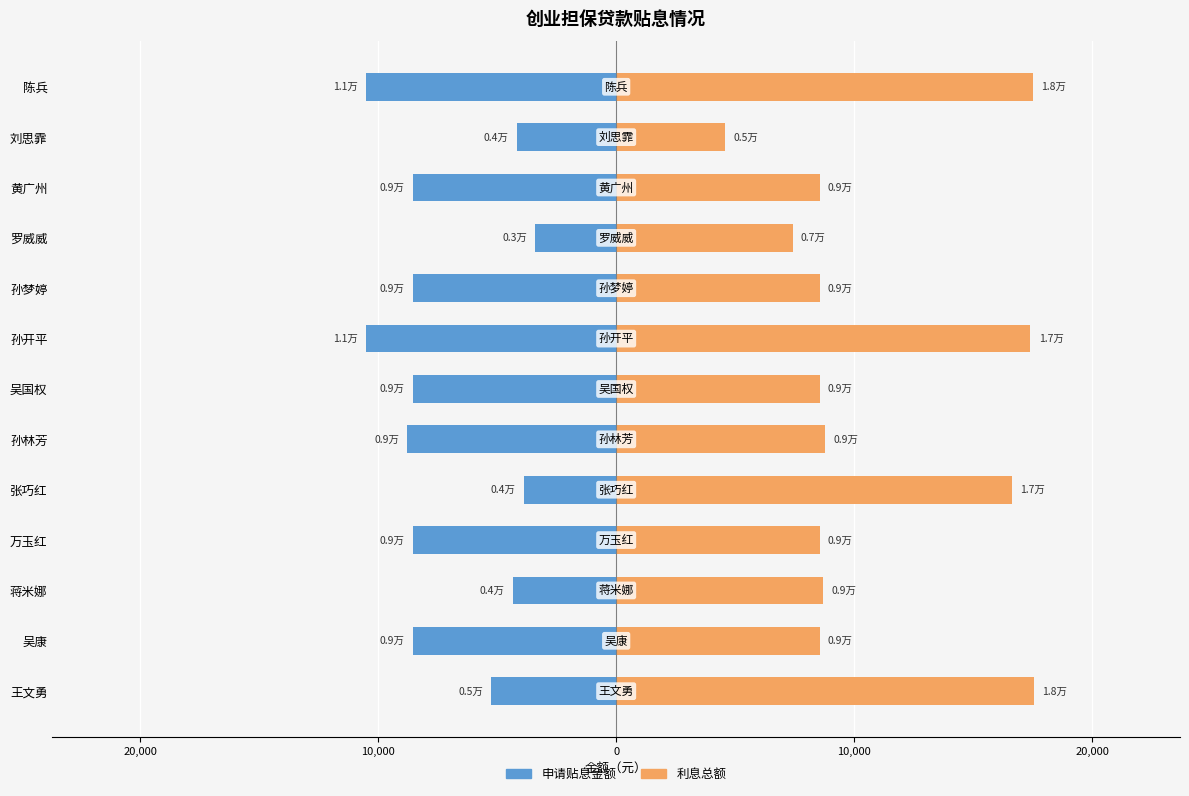

Is the value of 申请贴息金额 at 万玉红 greater than the value of 利息总额 at 吴国权?

No